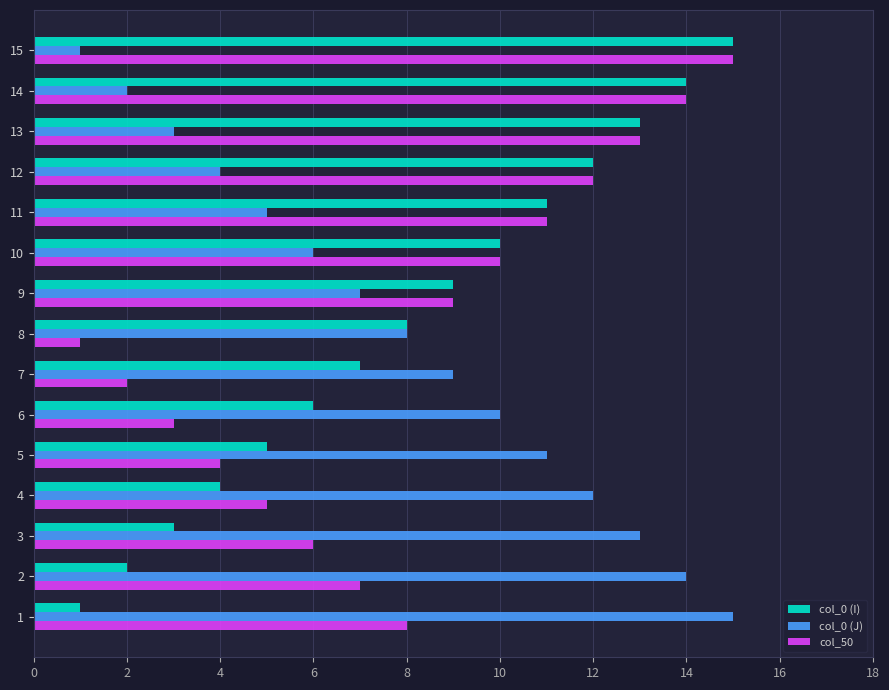

What is the difference between the maximum and second lowest values in the col_0 (I) series?

13